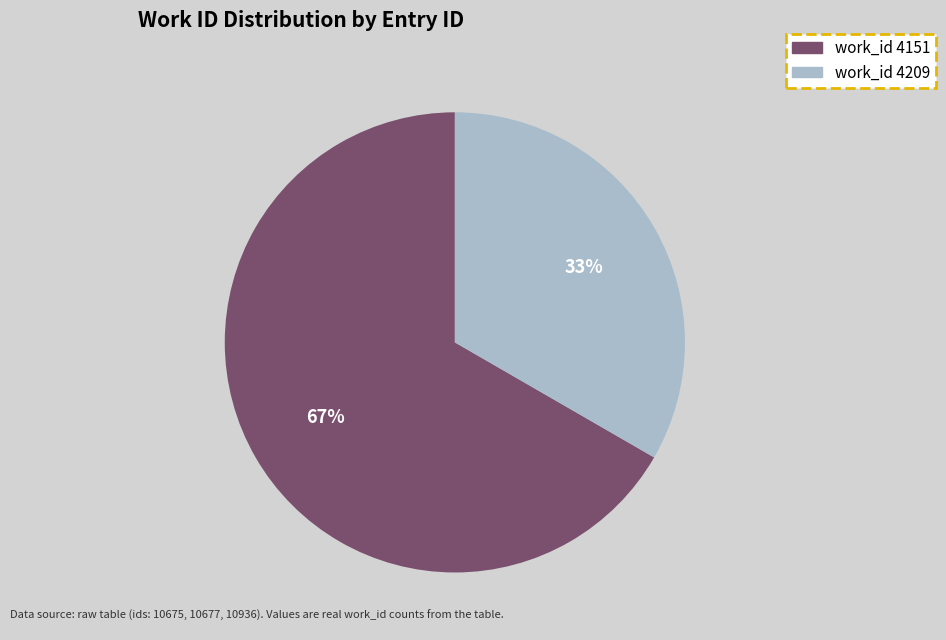

Does any single category account for the majority?

Yes